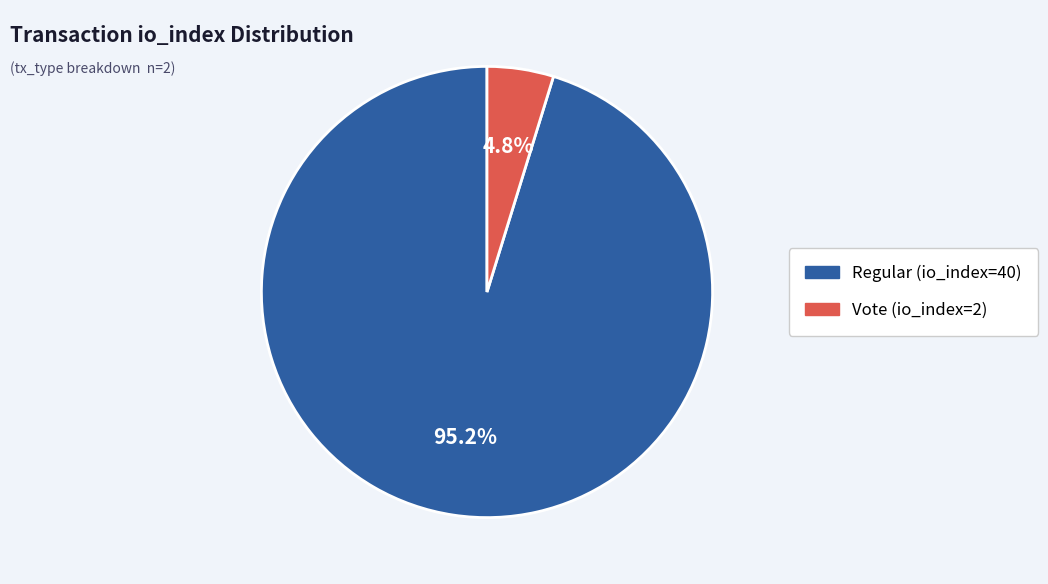

Rank the categories by value from highest to lowest.

Regular (io_index=40), Vote (io_index=2)